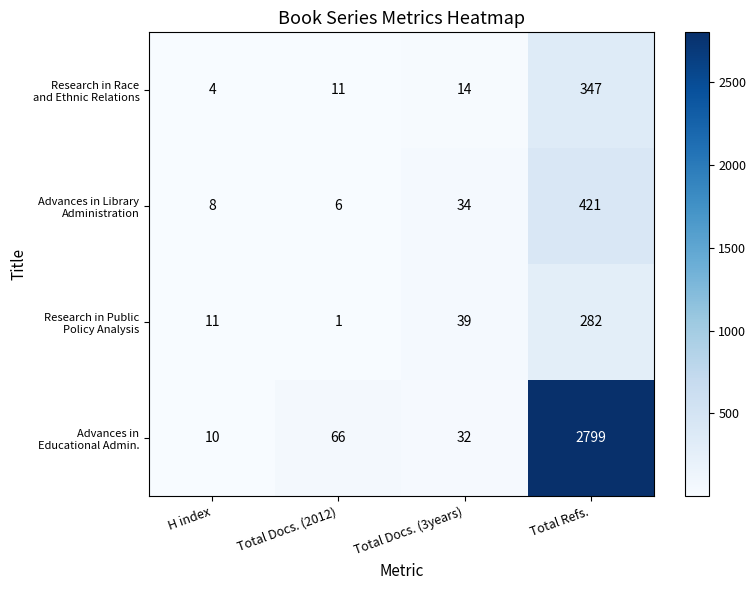

Which label corresponds to the largest value in the chart?

Total Refs.